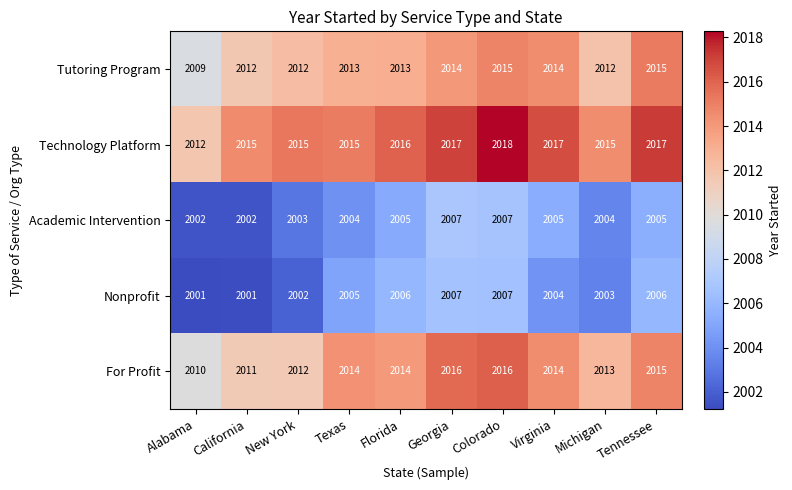

The For Profit series shows 1388 at California. True or false?

False